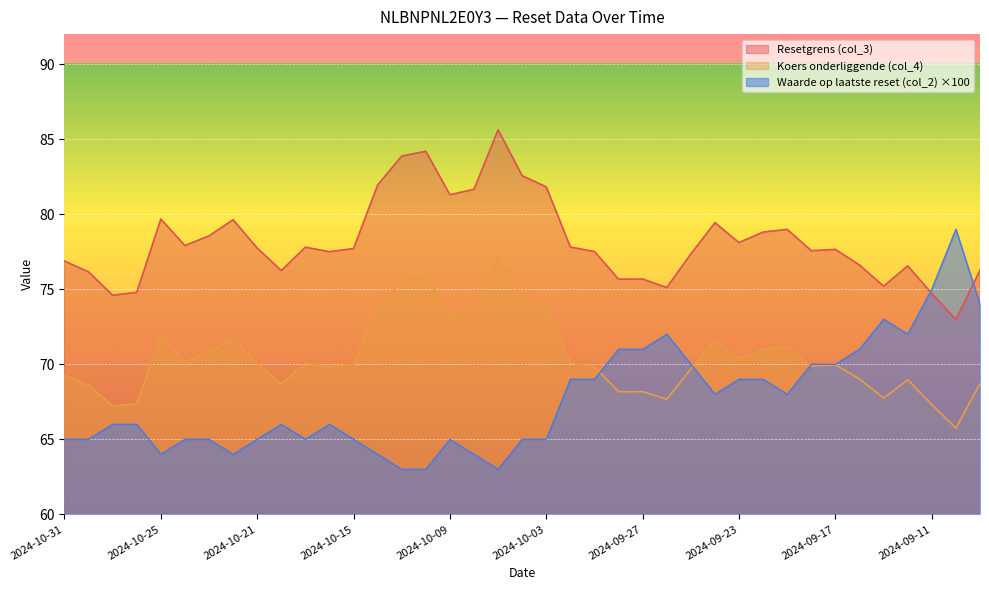

At which label does Resetgrens (col_3) reach its peak?

2024-10-07